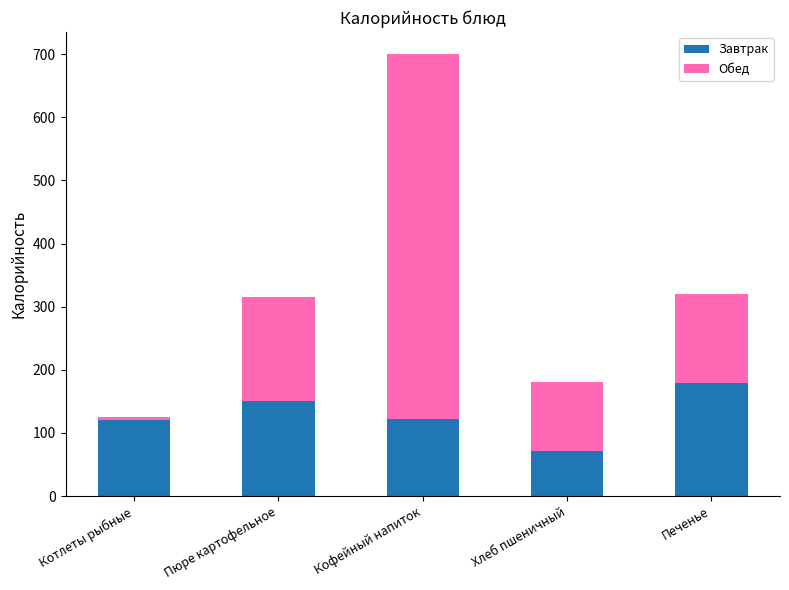

What is the difference between the maximum and minimum values in the Завтрак series?

108